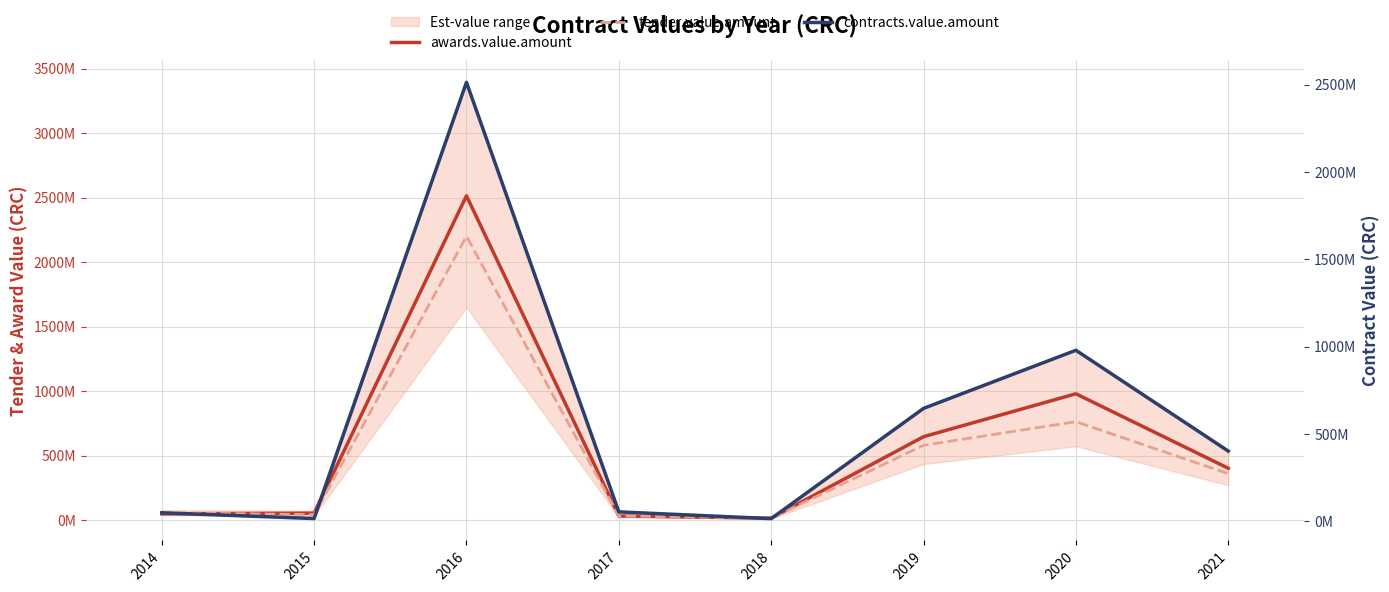

Reading left to right, list all the values displayed in this chart.

awards.value.amount: 2014=48440275	2015=53623440	2016=2514318242	2017=31989997	2018=14976000	2019=646512550	2020=979368250	2021=401890715
tender.value.amount: 2014=57713000	2015=41868750	2016=2200000000	2017=31990000	2018=14960000	2019=579920250	2020=763000000	2021=360000000
contracts.value.amount: 2014=48440275	2015=15492672	2016=2514318242	2017=53722560	2018=14976000	2019=646512550	2020=979368250	2021=401890715